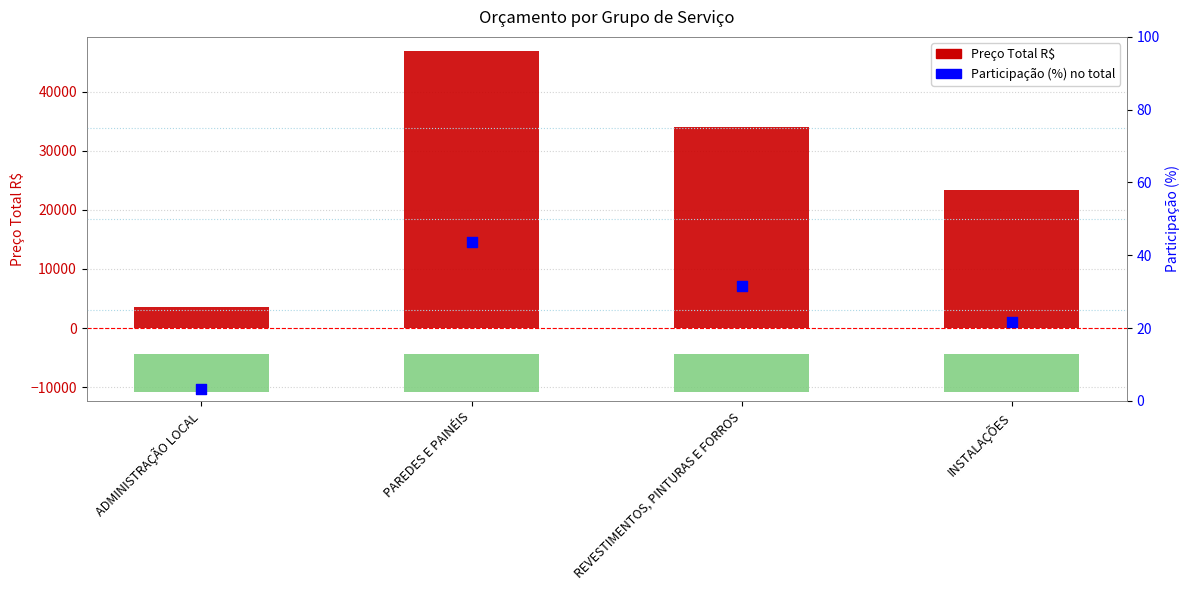

At which category is the sum across all series the highest?

PAREDES E PAINÉIS